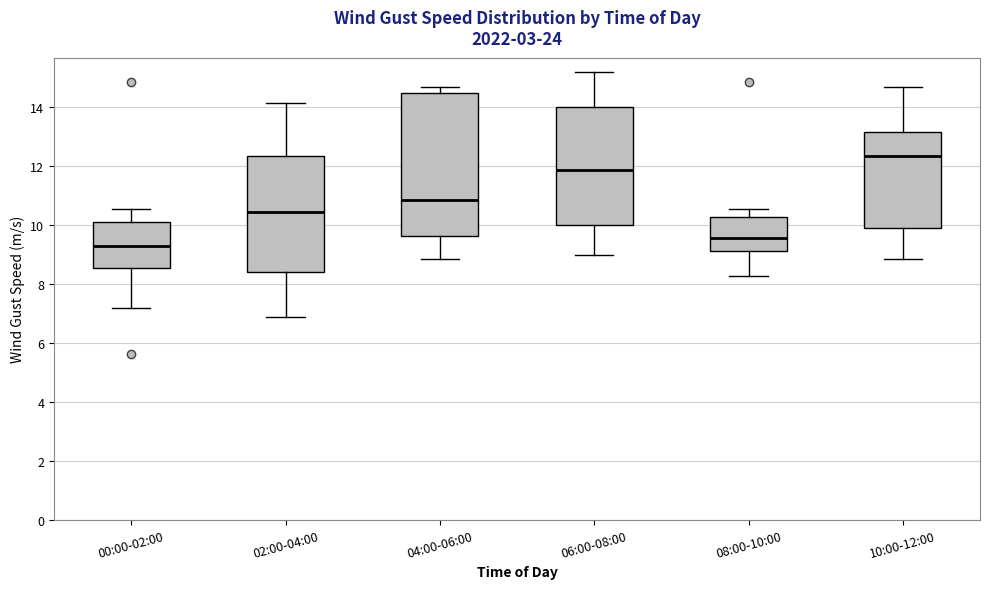

Which box's median line is the highest?

10:00-12:00